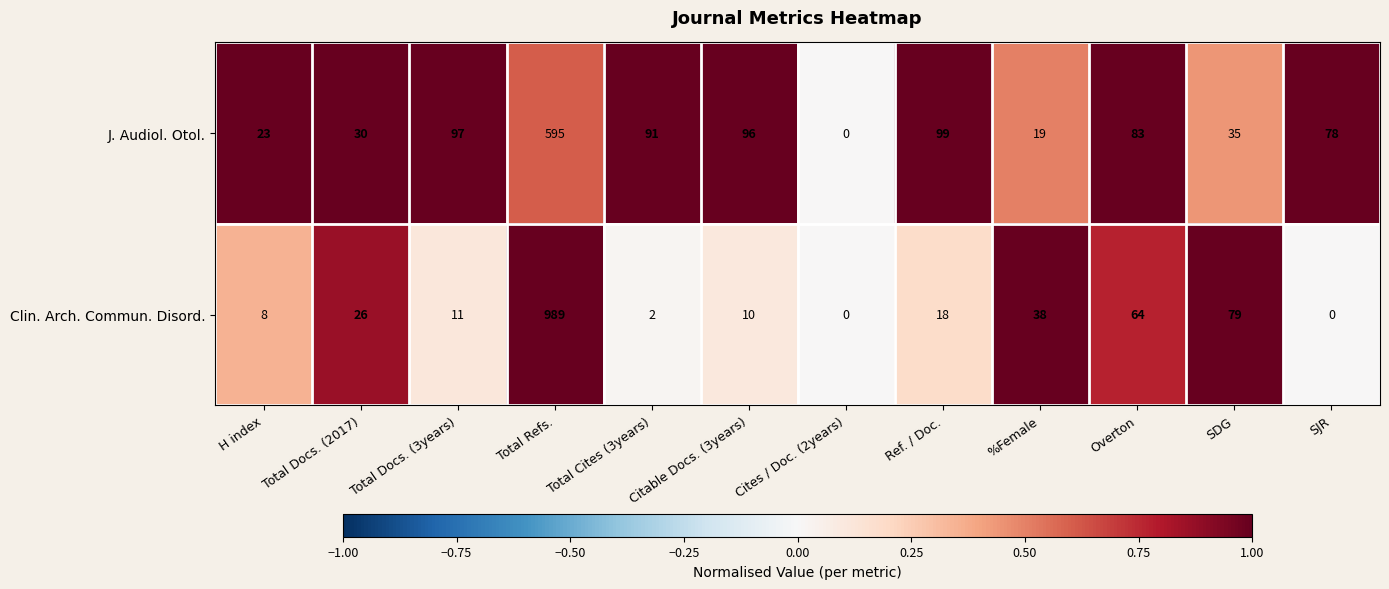

The value of J. Audiol. Otol. at Total Refs. is 794. True or false?

False